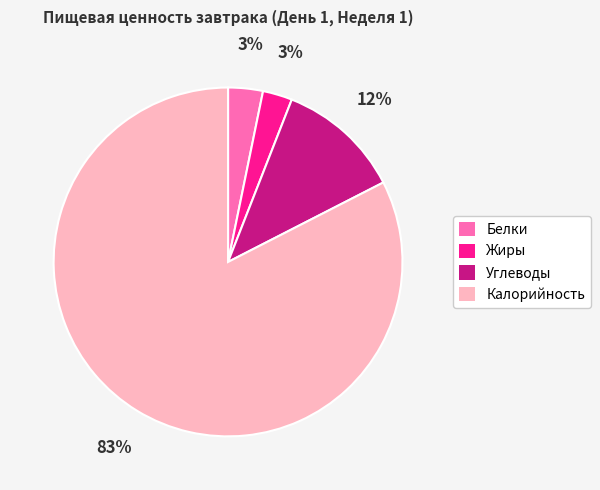

Is the sum of Белки and Калорийность greater than half?

Yes